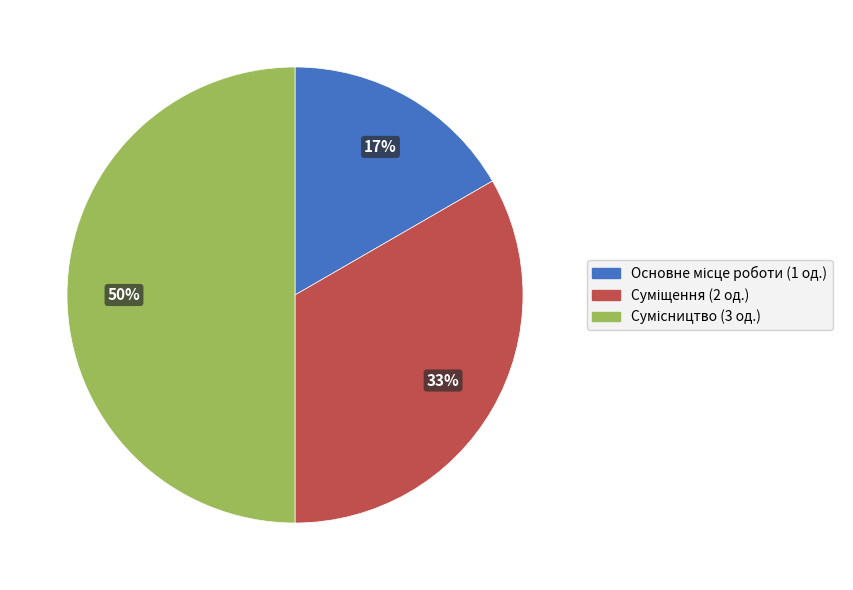

To the nearest percent, what is the difference between the largest and smallest slice percentages?

33%